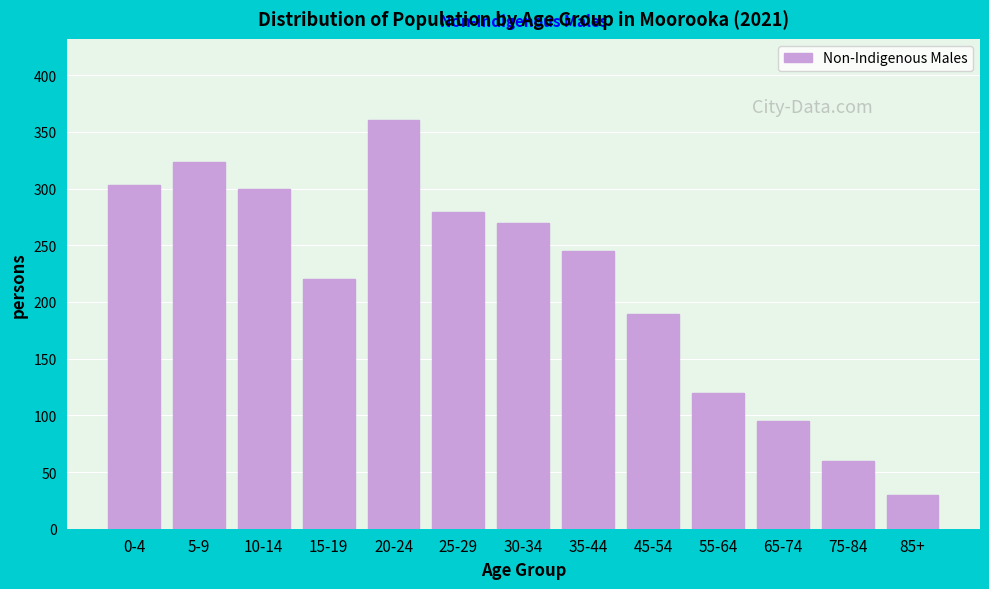

Reading right to left, what are all the values shown in this chart?

30	60	95	120	189	245	270	279	360	220	300	323	303